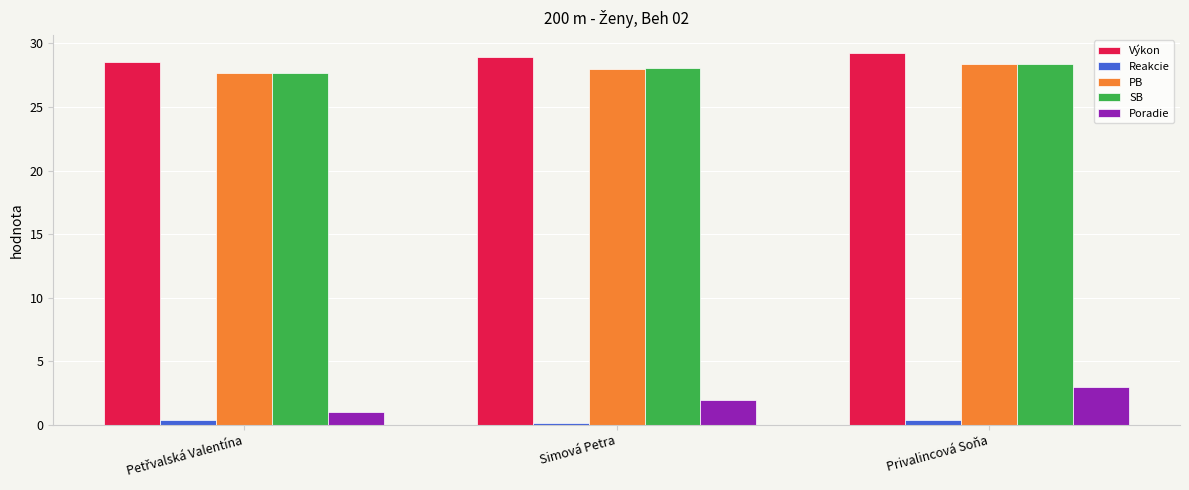

Count the SB values in the range 27 to 28.

1